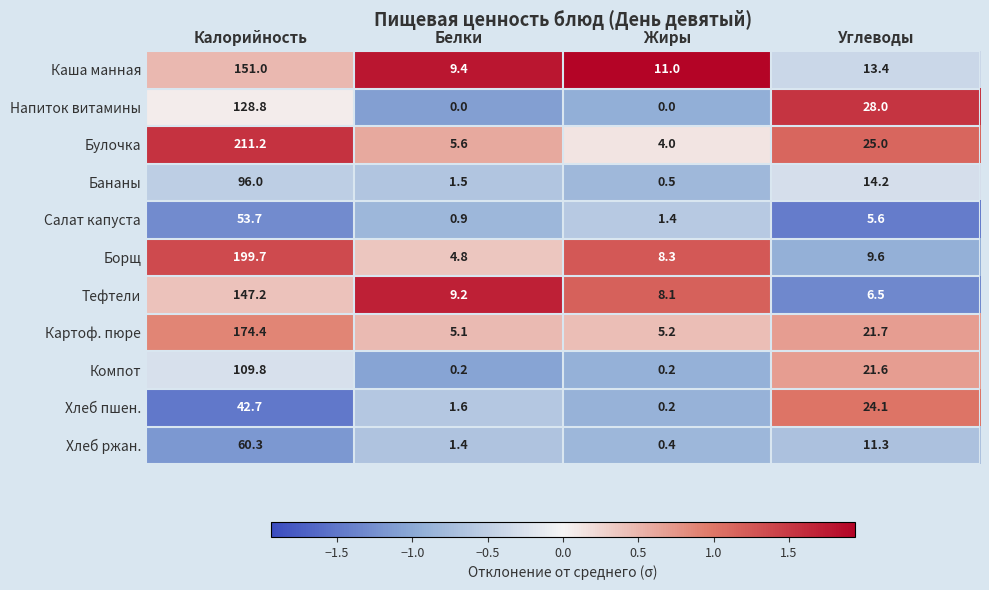

Which series has the largest total across all categories?

Булочка